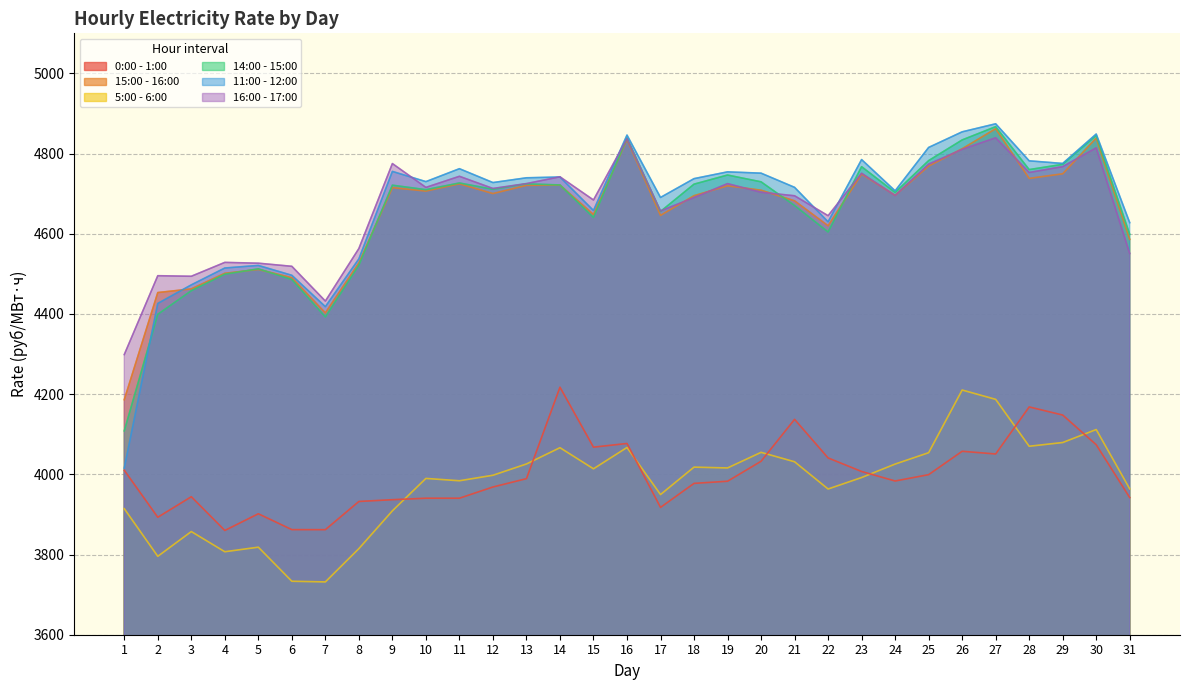

At which label does 14:00 - 15:00 first exceed 4710?

9